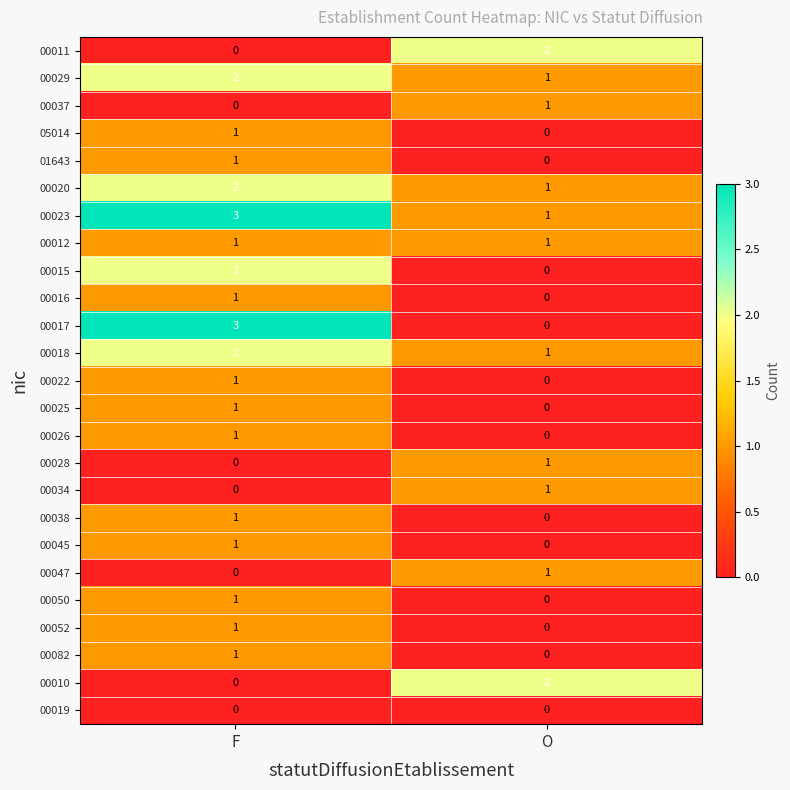

Between F and O, which series saw the biggest shift?

00017